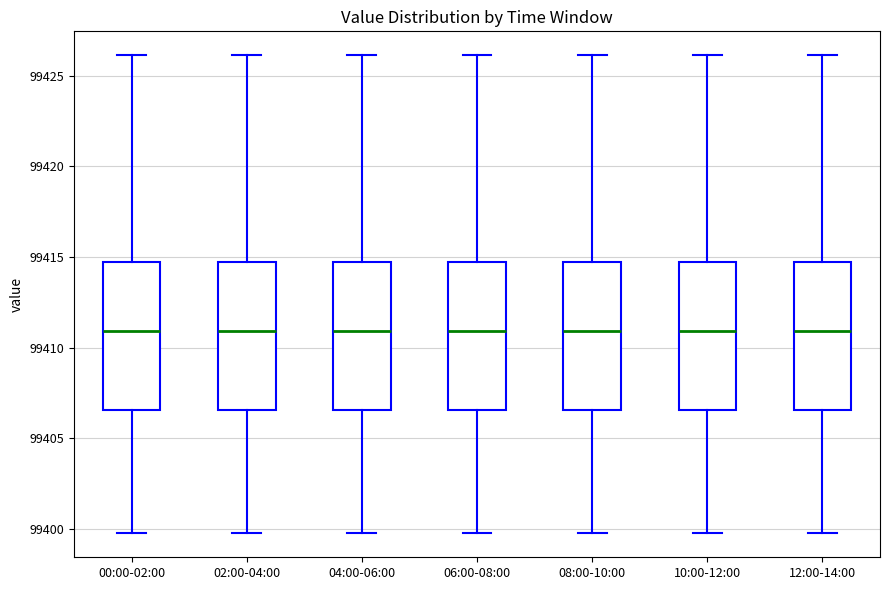

Reading left to right, transcribe this box plot: for each box, give where its median line is, the range the box spans, and where its two whiskers end, as read against the y-axis. The values are not printed on the chart, so give them approximately, as read against the axis.

00:00-02:00: median 99411.0, box 99406.5 to 99414.5, whiskers 99400.0 to 99426.0
02:00-04:00: median 99411.0, box 99406.5 to 99414.5, whiskers 99400.0 to 99426.0
04:00-06:00: median 99411.0, box 99406.5 to 99414.5, whiskers 99400.0 to 99426.0
06:00-08:00: median 99411.0, box 99406.5 to 99414.5, whiskers 99400.0 to 99426.0
08:00-10:00: median 99411.0, box 99406.5 to 99414.5, whiskers 99400.0 to 99426.0
10:00-12:00: median 99411.0, box 99406.5 to 99414.5, whiskers 99400.0 to 99426.0
12:00-14:00: median 99411.0, box 99406.5 to 99414.5, whiskers 99400.0 to 99426.0